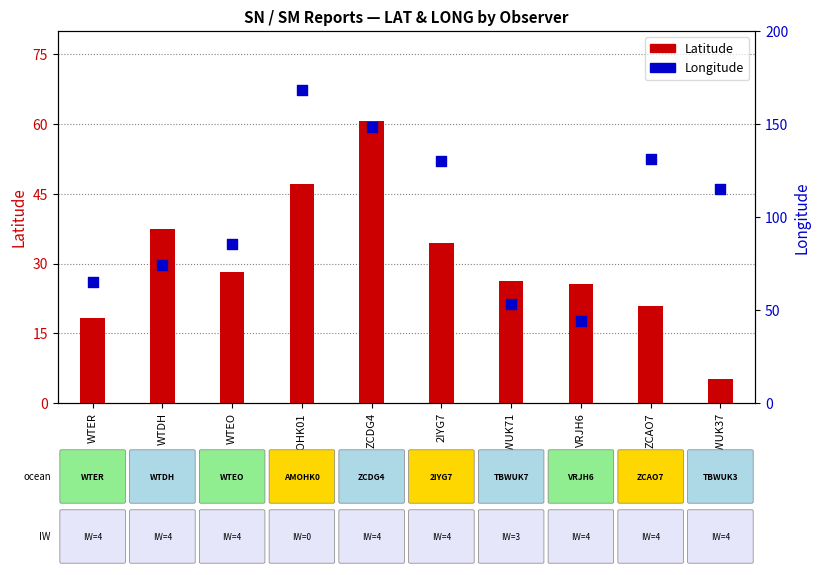

What is the total value across all series at VRJH6?

69.7